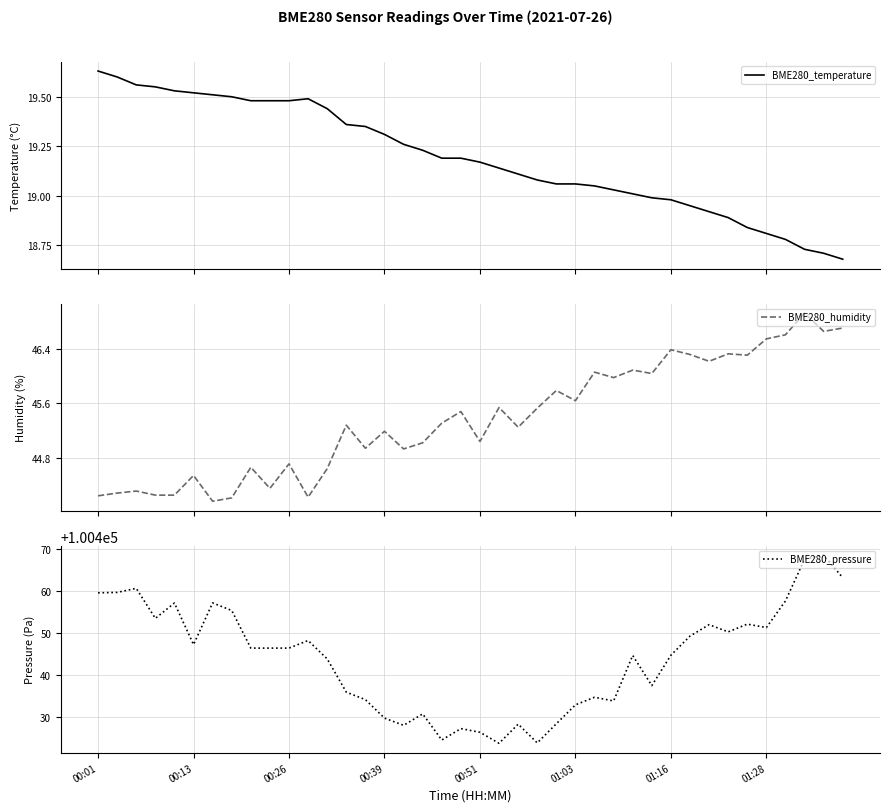

What is the highest value of the BME280_humidity series?

46.9